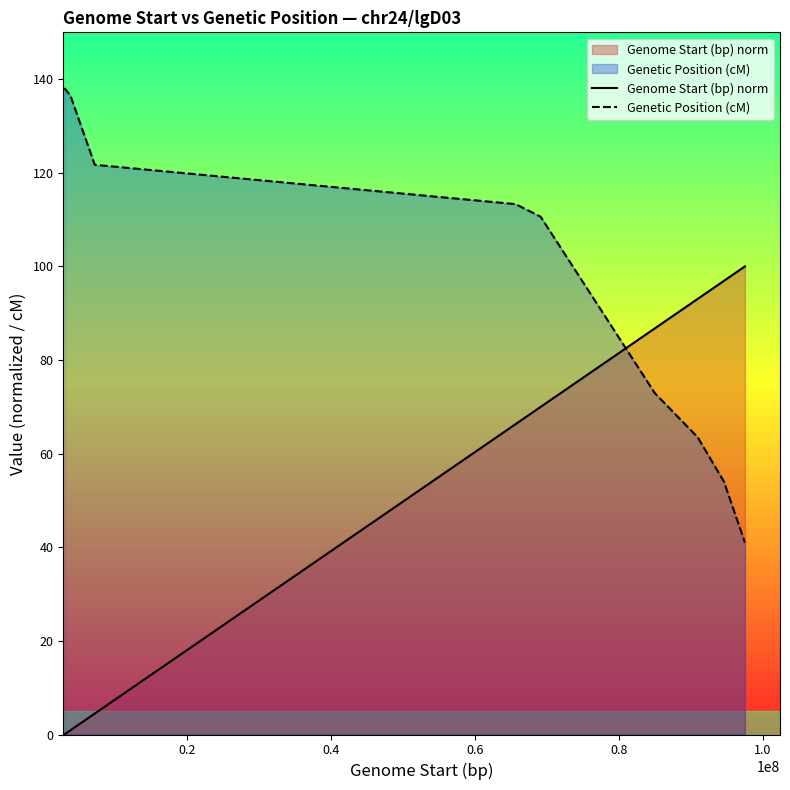

How many values in the Genetic Position (cM) series exceed 110?

10